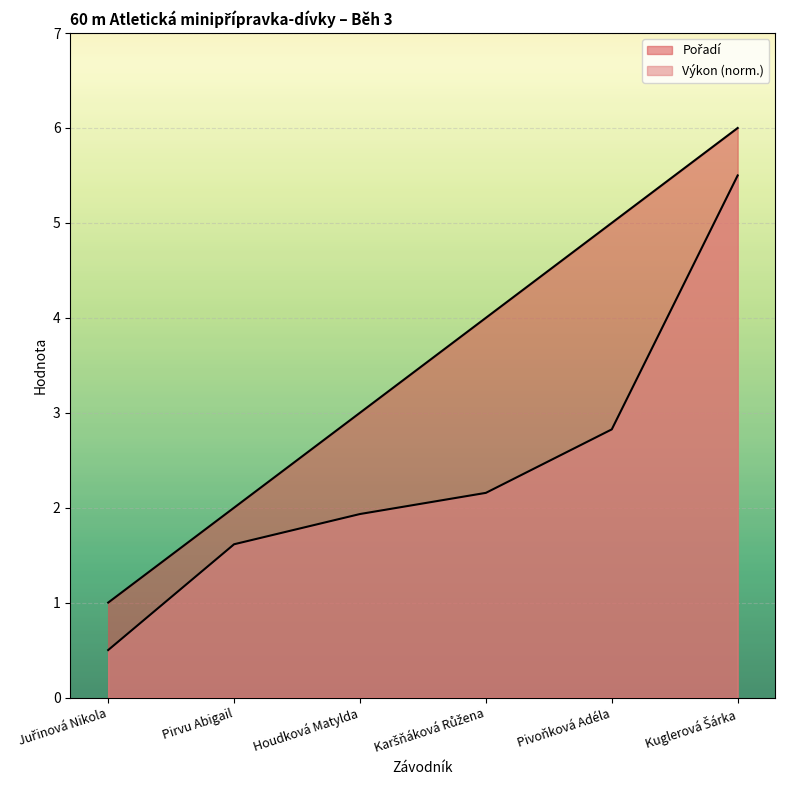

Which category has the highest value across all series?

Kuglerová Šárka